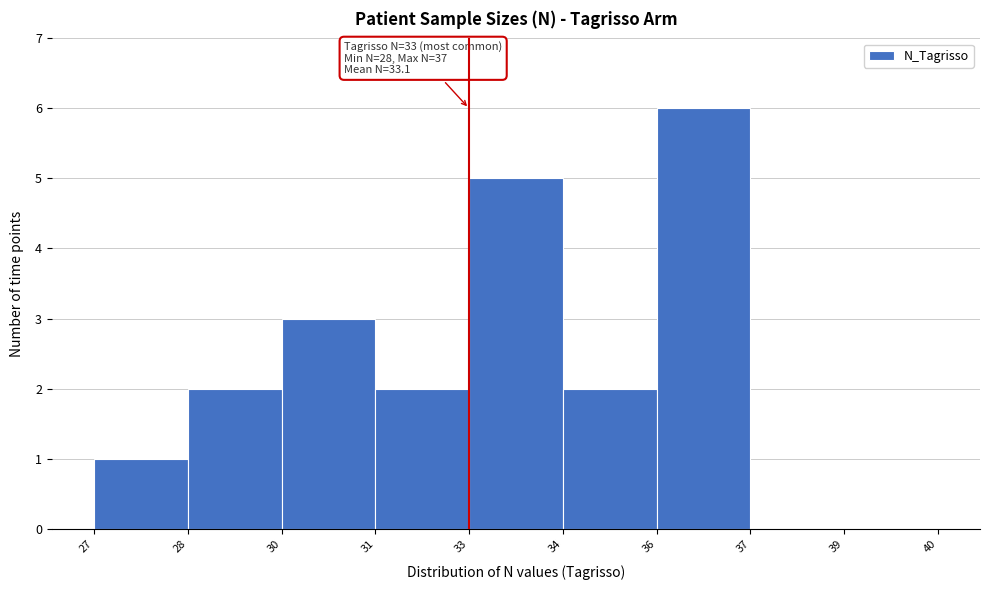

Reading left to right, extract all data points from this chart.

27=1	28=2	30=3	31=2	33=5	34=2	36=6	37=0	39=0